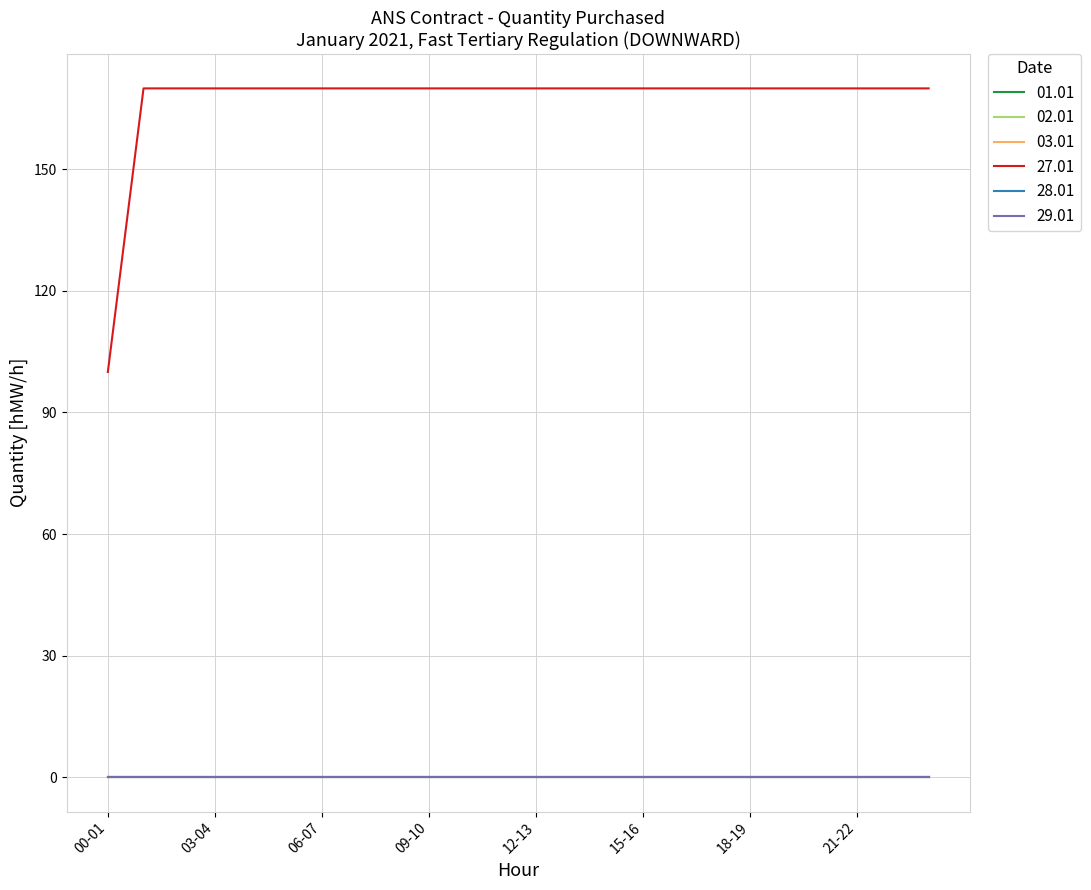

At which label is 28.01 closest to 0?

00-01